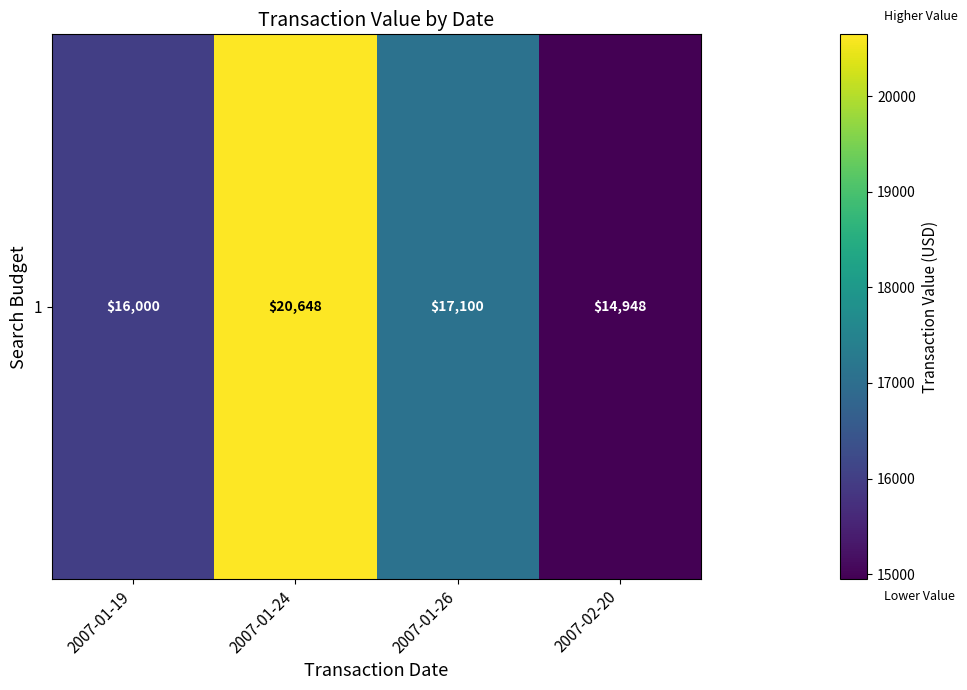

List the labels in order of value, smallest first.

2007-02-20, 2007-01-19, 2007-01-26, 2007-01-24